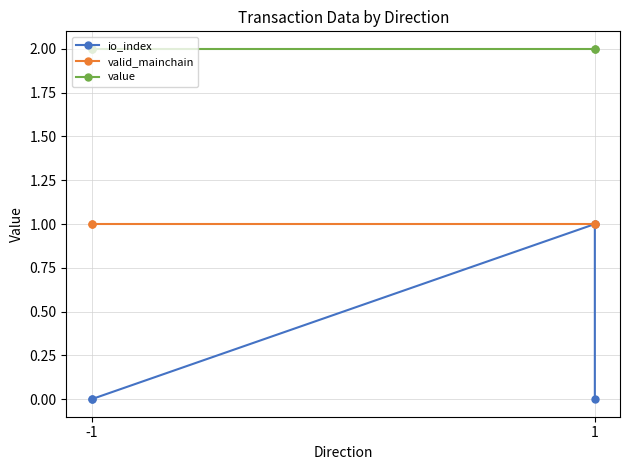

What is the value of the value point at the 4th from the left?

2.0